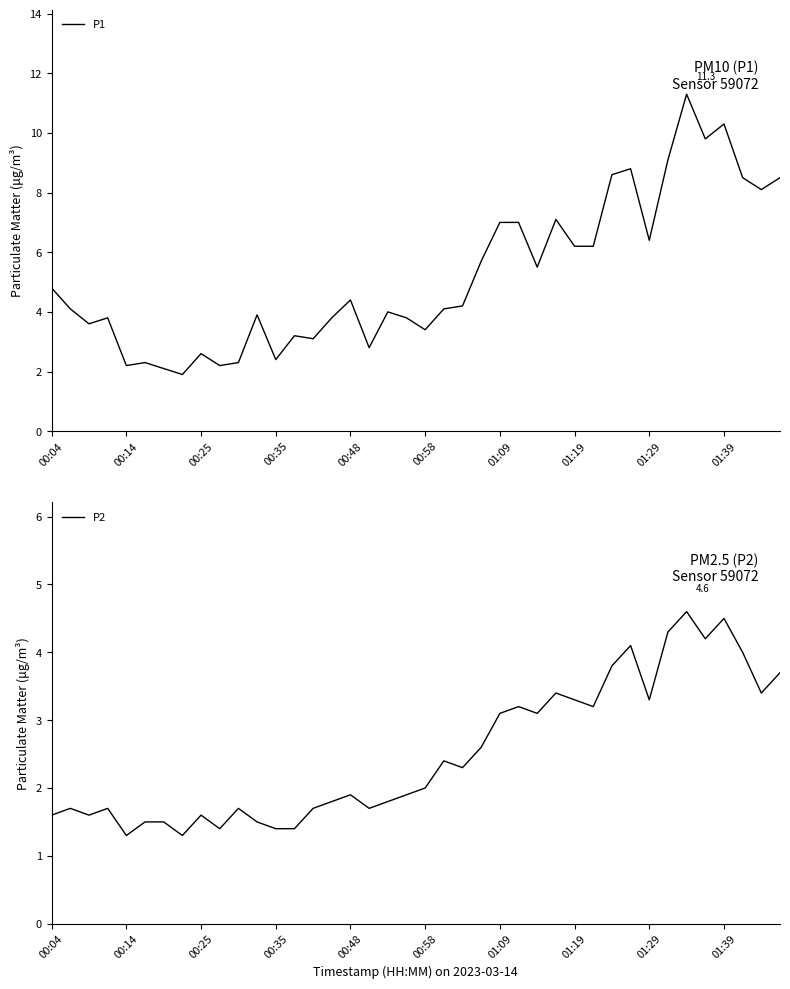

What is the maximum value for P1?

11.3